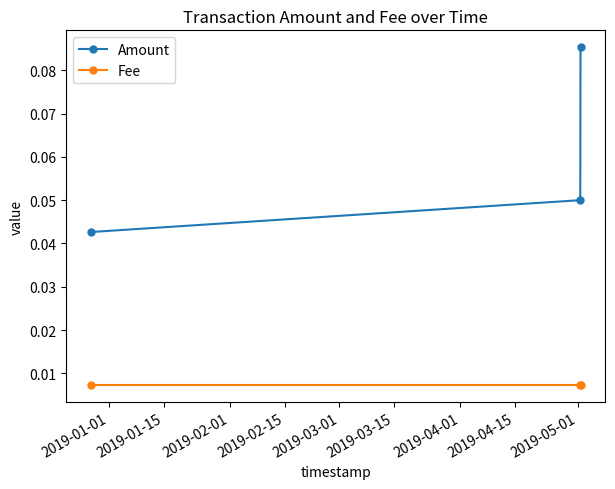

Which series has the largest total across all categories?

Amount